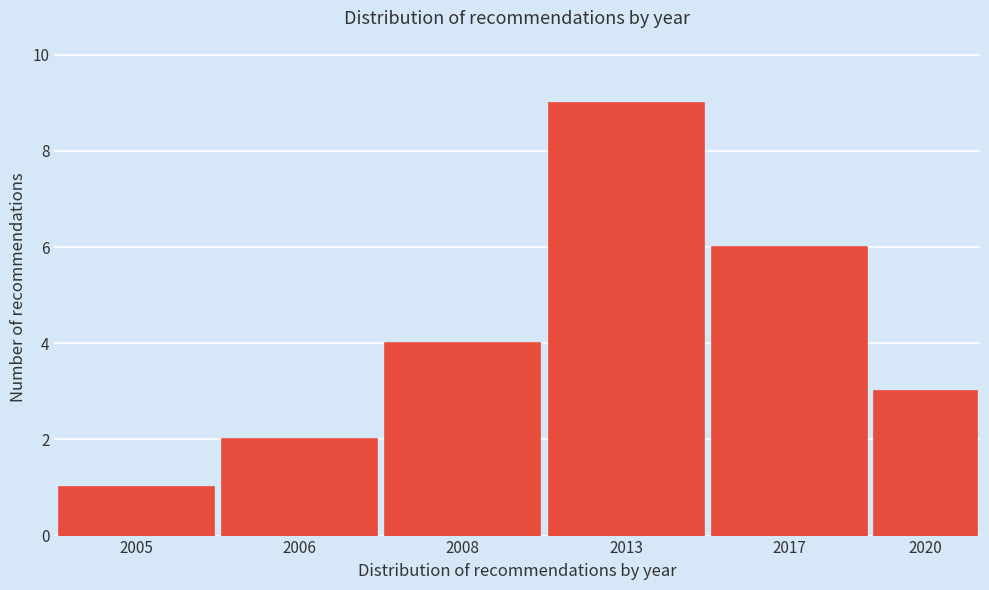

Reading left to right, list all the values displayed in this chart.

1	2	4	9	6	3